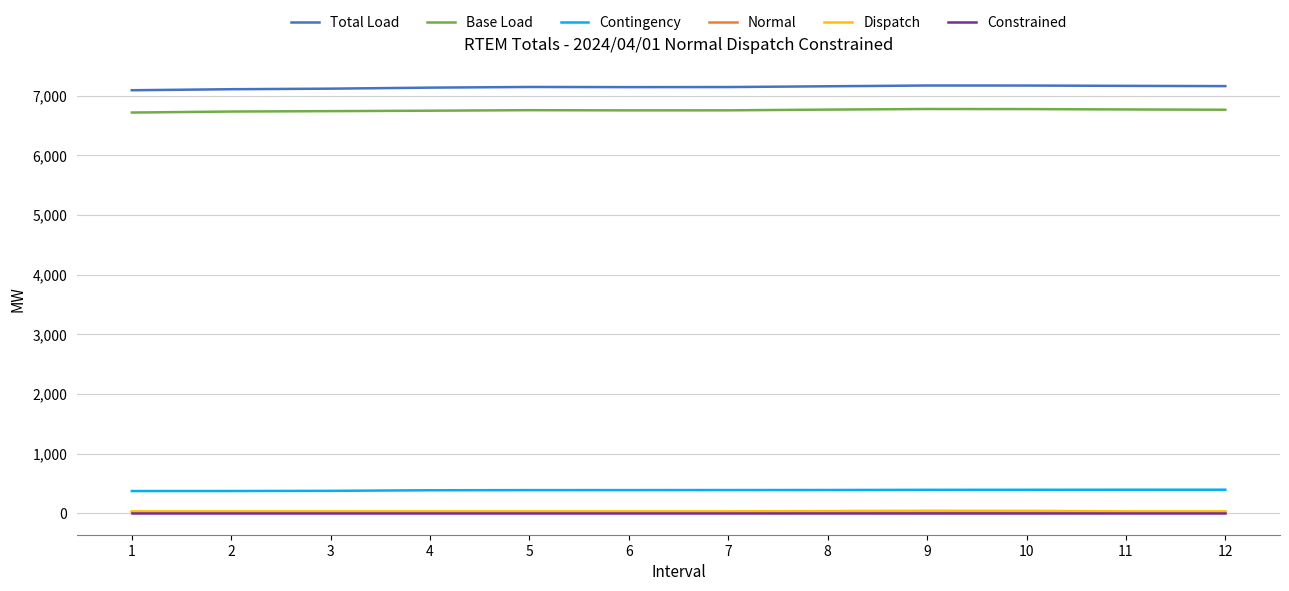

What is the greatest value displayed?

7170.0